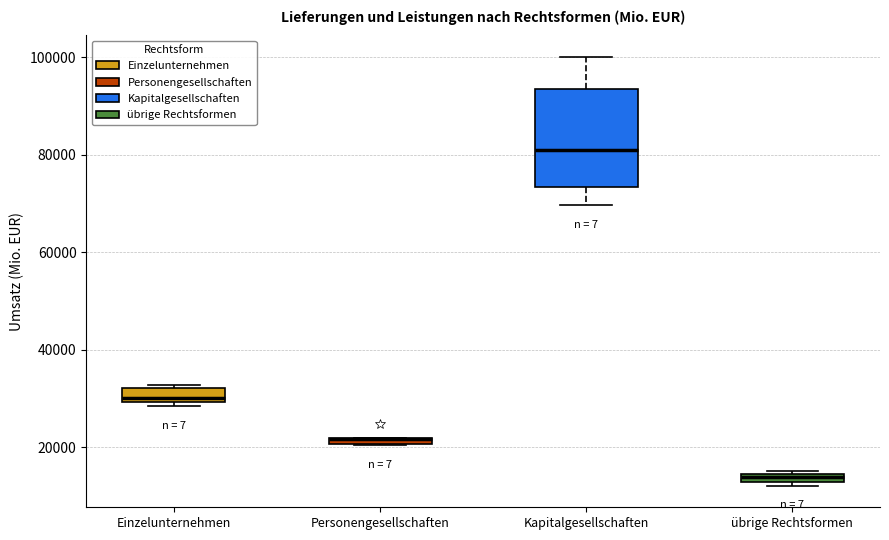

Which box is the tallest, from its lower edge to its upper edge?

Kapitalgesellschaften